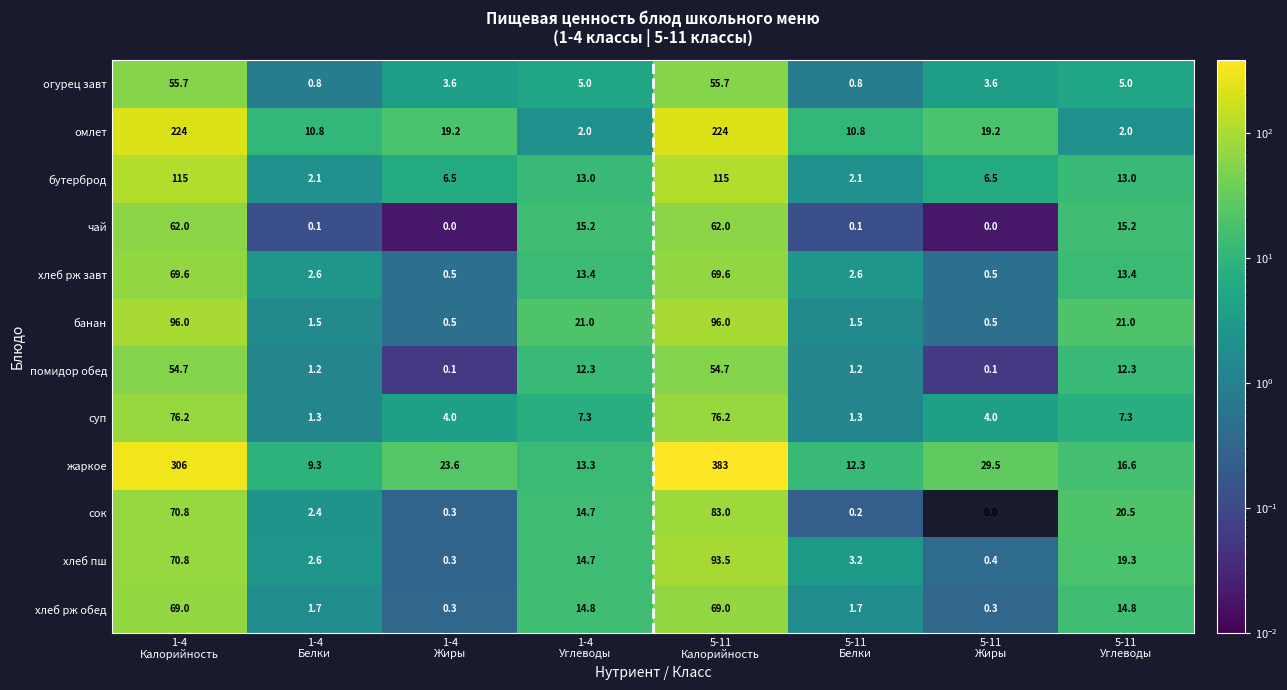

What is the average value of the суп series?

22.2